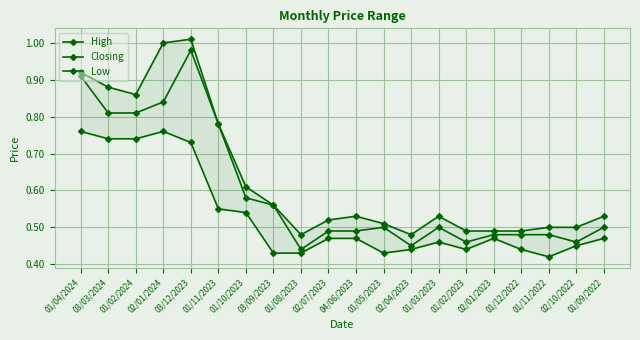

At which category is the sum across all series the highest?

03/12/2023